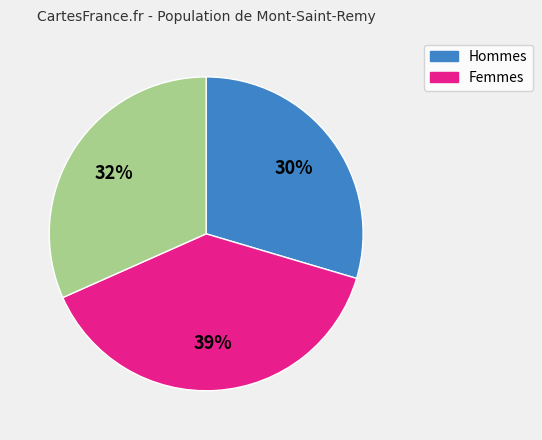

Does any single category account for the majority?

No